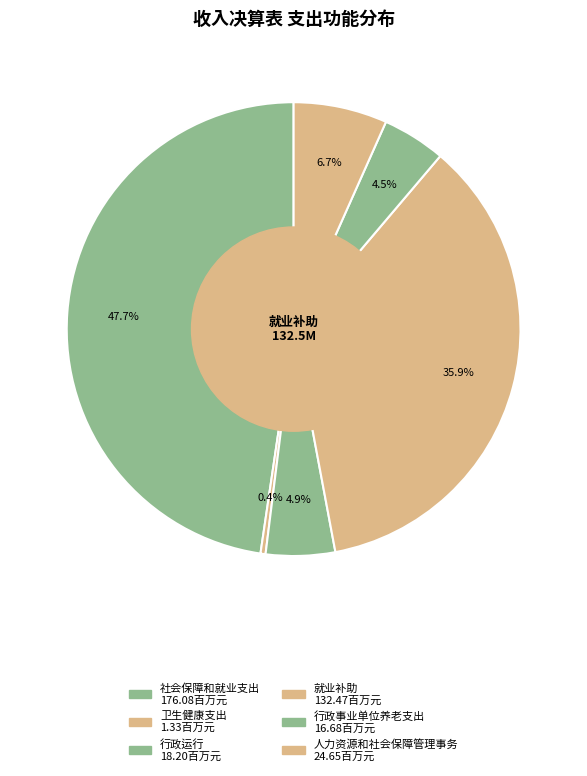

To the nearest percent, what is the average slice percentage?

17%